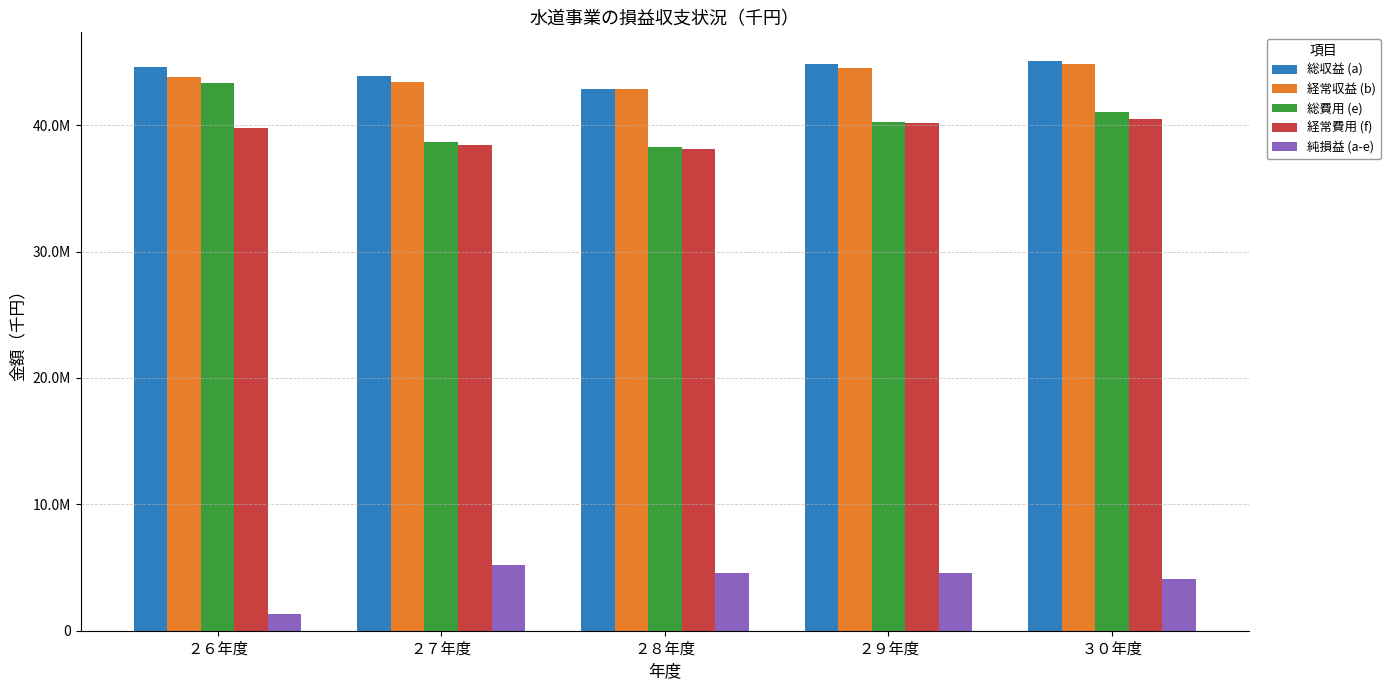

What are all the series names shown in the legend?

総収益 (a), 経常収益 (b), 総費用 (e), 経常費用 (f), 純損益 (a-e)